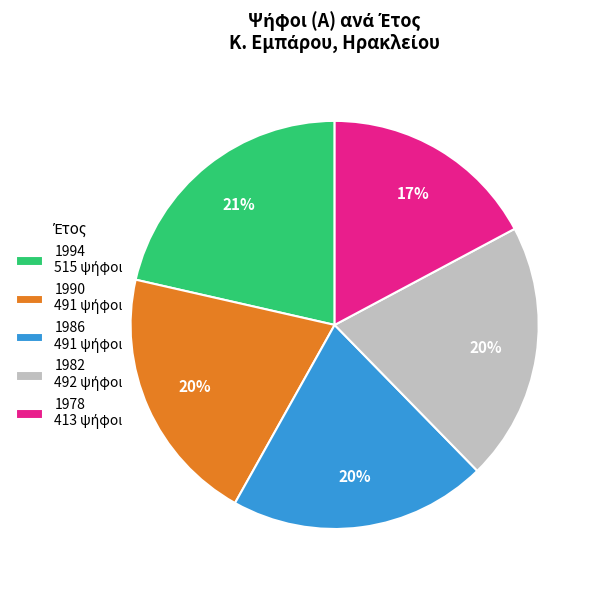

Is it true that 1994 is 15% of the pie?

False